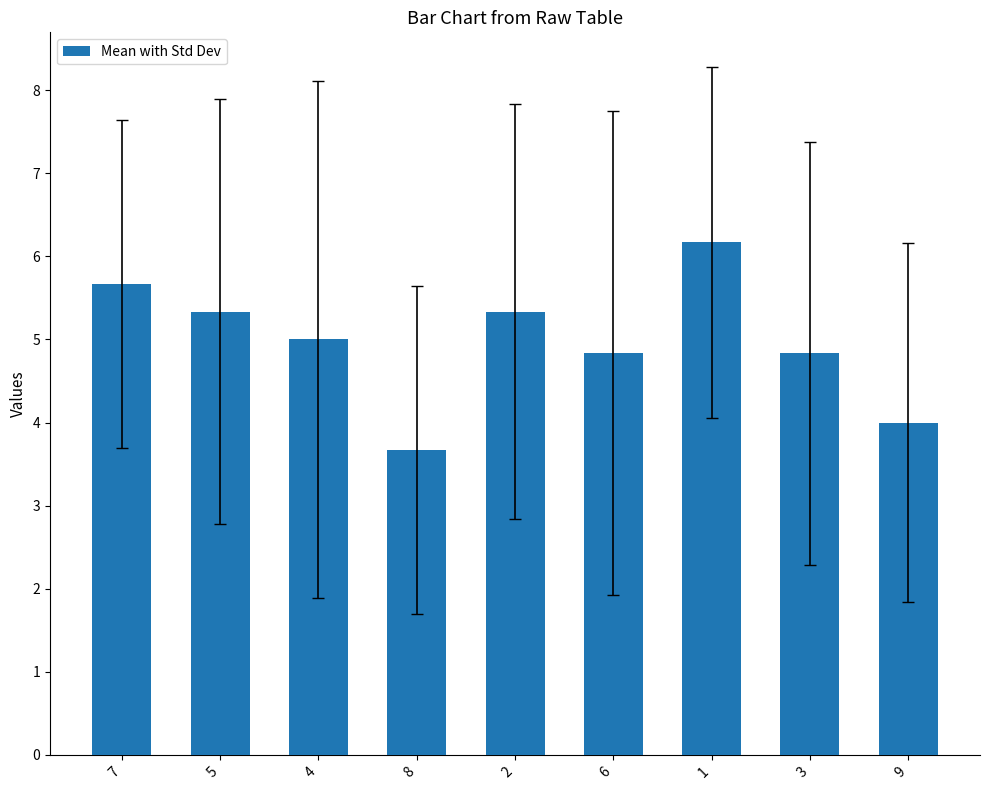

What is the sum of all values?

44.8